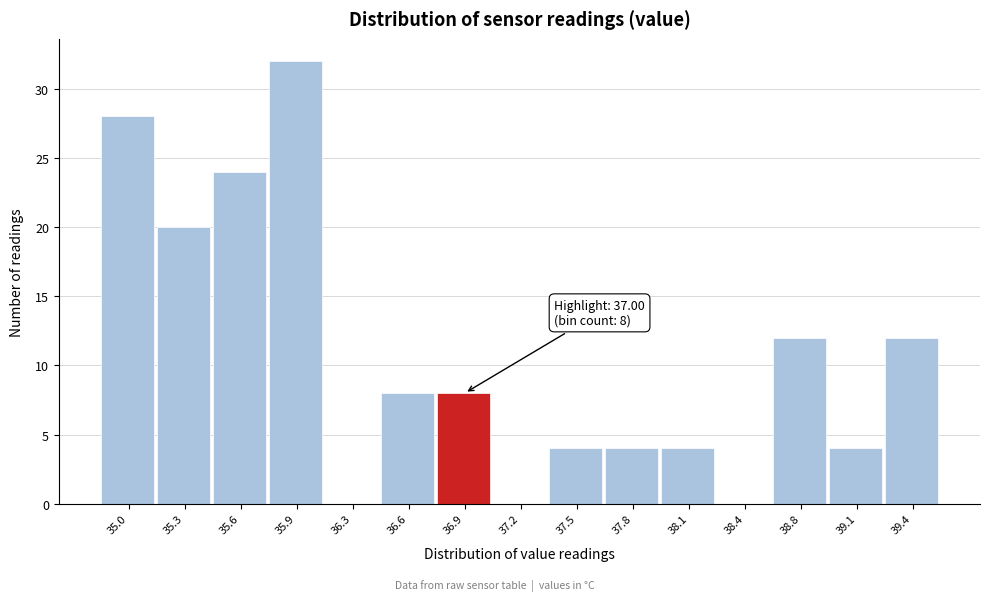

Reading right to left, list all the values displayed in this chart.

39.4=12	39.1=4	38.8=12	38.4=0	38.1=4	37.8=4	37.5=4	37.2=0	36.9=8	36.6=8	36.3=0	35.9=32	35.6=24	35.3=20	35.0=28